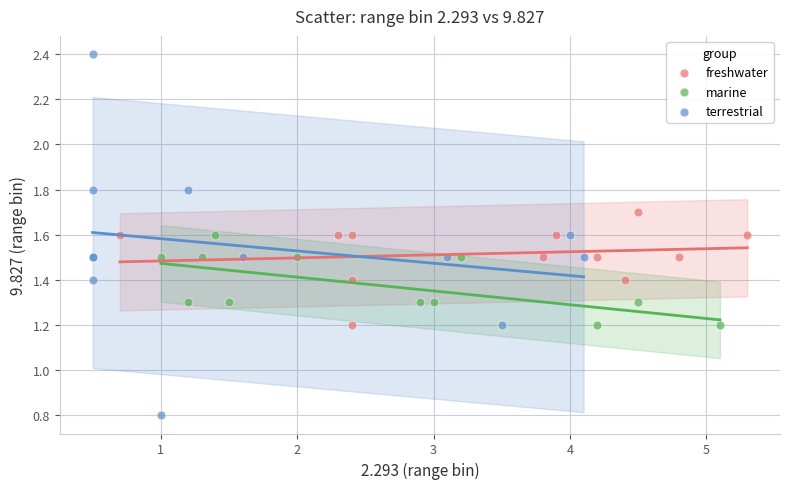

Which series reaches the maximum Y coordinate?

terrestrial